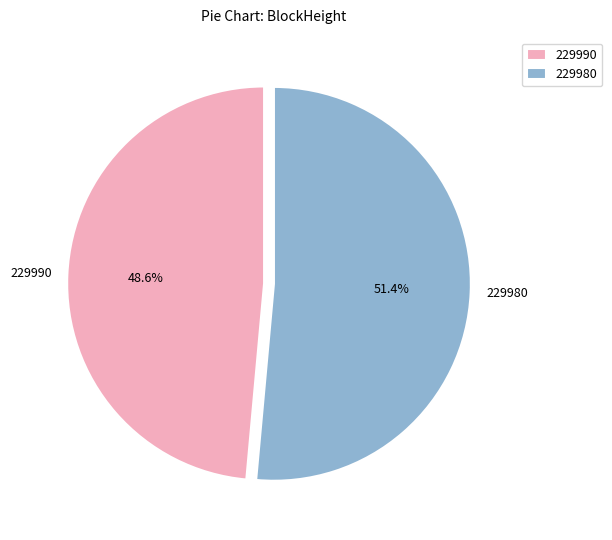

Which category has the biggest portion of the pie?

229980